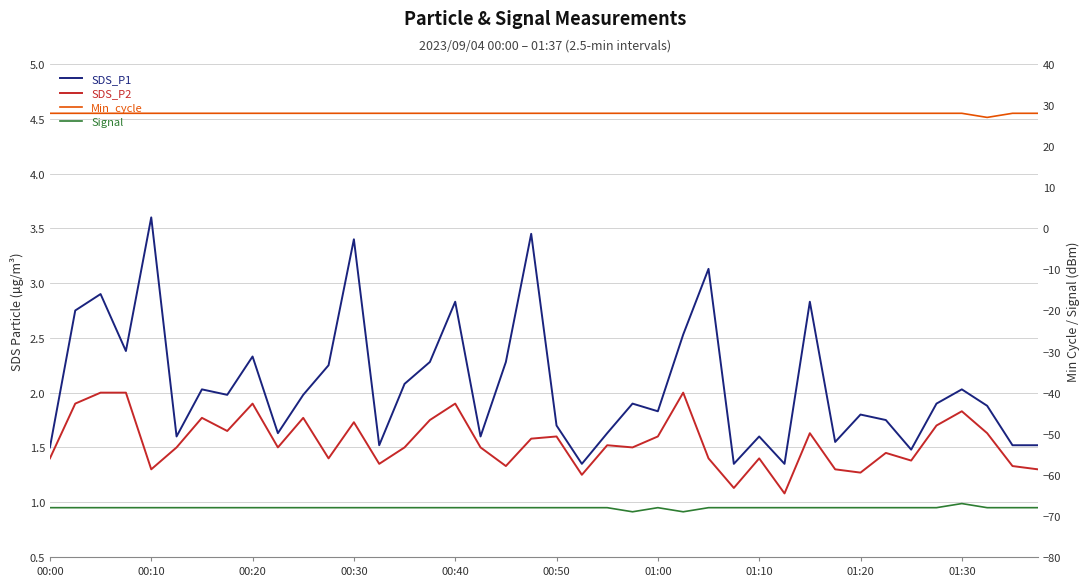

List the series in order of their peak value, lowest first.

Signal, SDS_P2, SDS_P1, Min_cycle